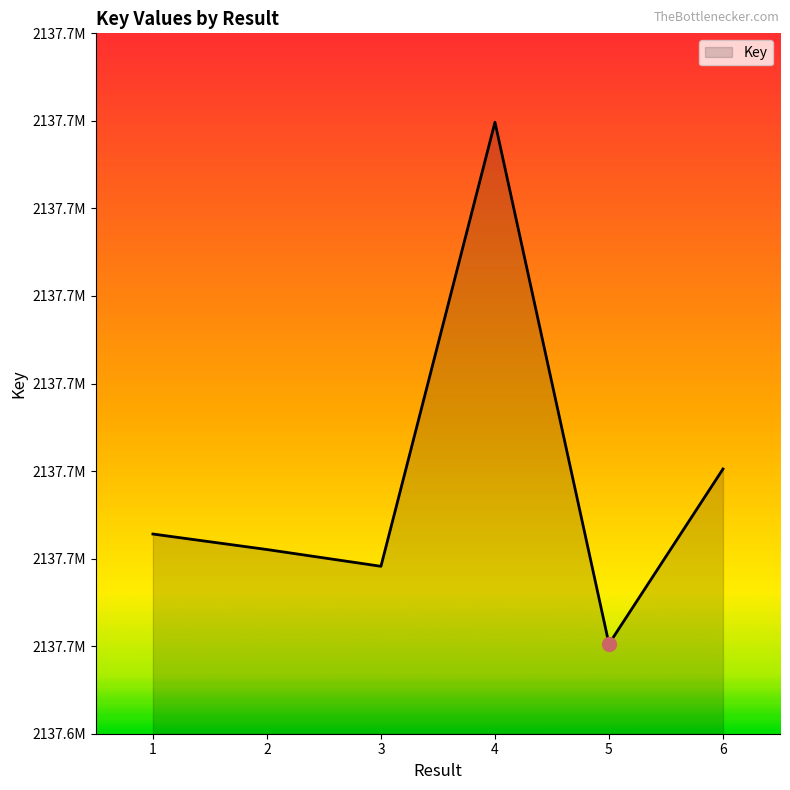

Rank the categories by value from highest to lowest.

4, 6, 1, 2, 3, 5